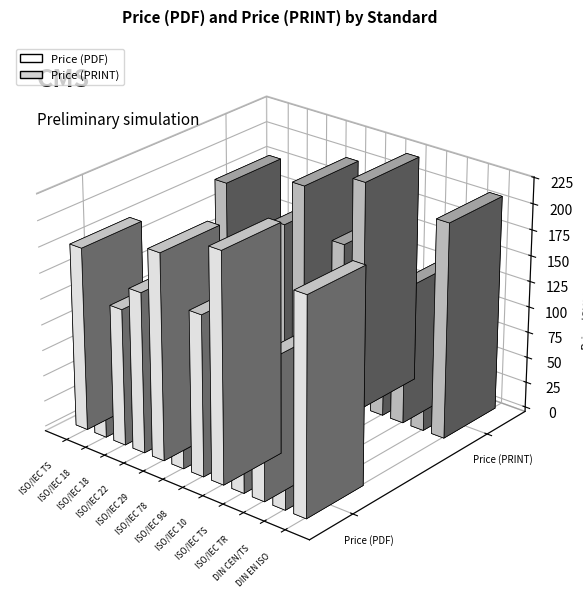

What is the sum of all Price (PDF) values?

1624.6